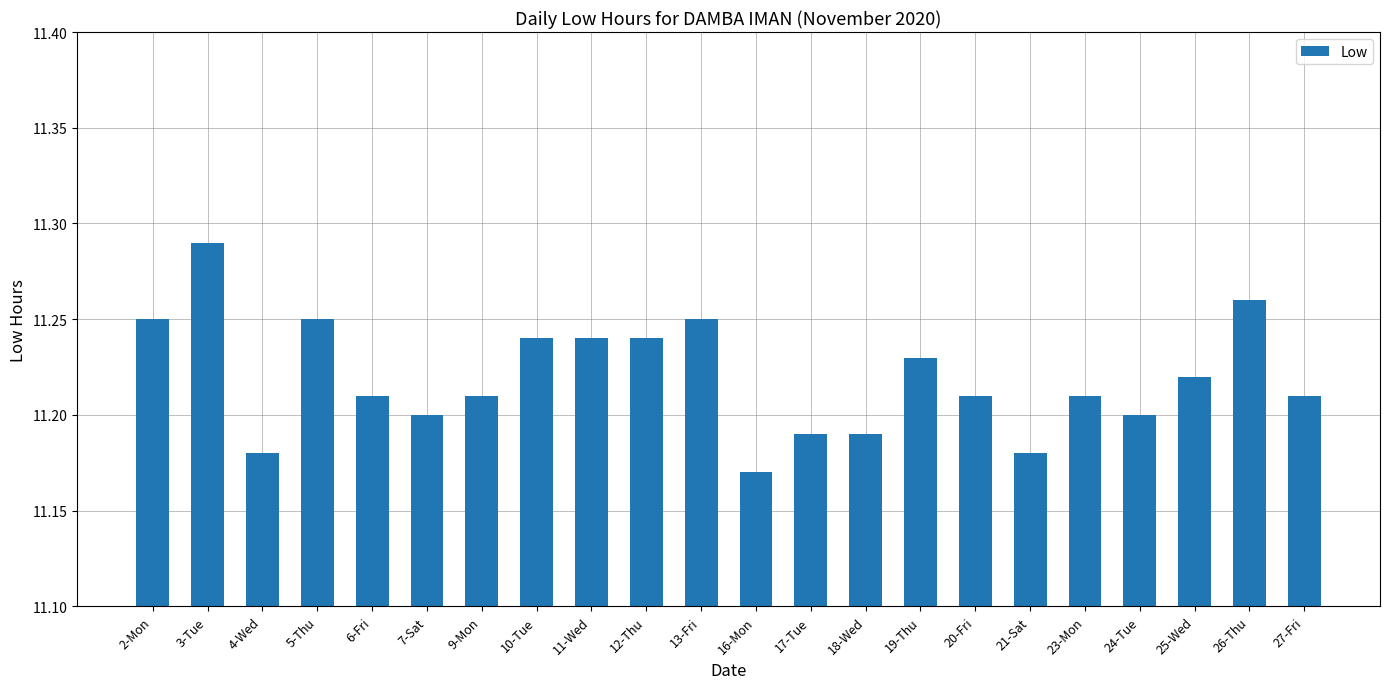

The chart shows a value of 11.2 at 6-Fri. True or false?

True